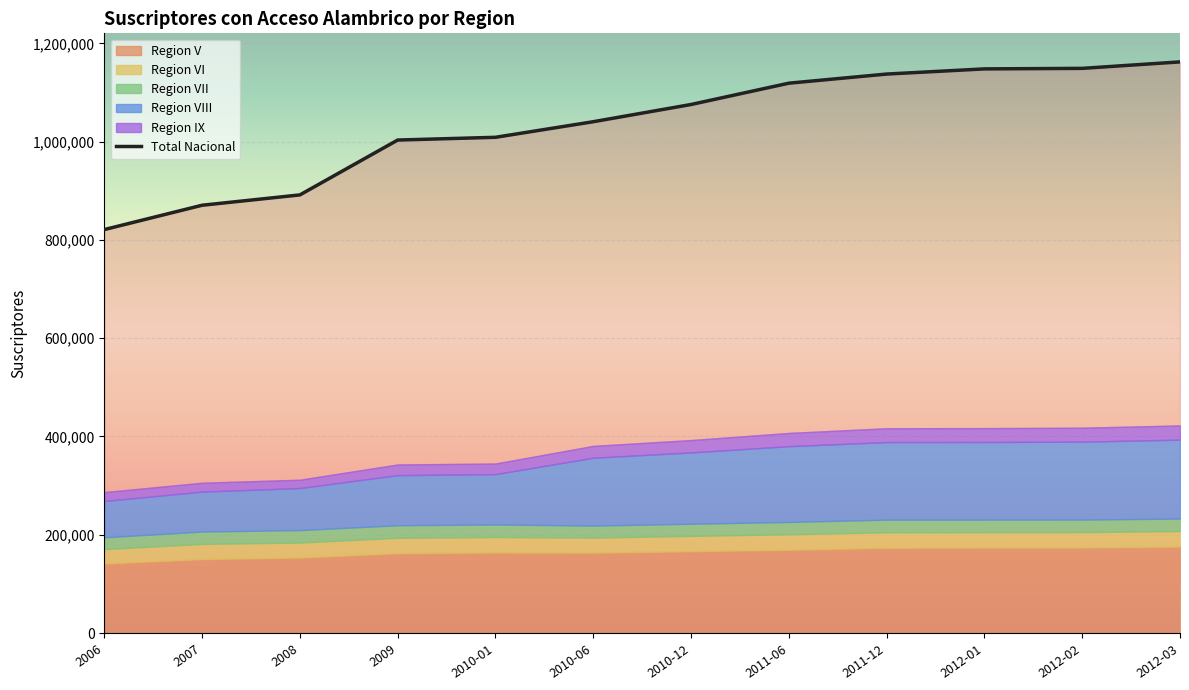

What value does the Region V series have at 2008, to the nearest 10?

153670